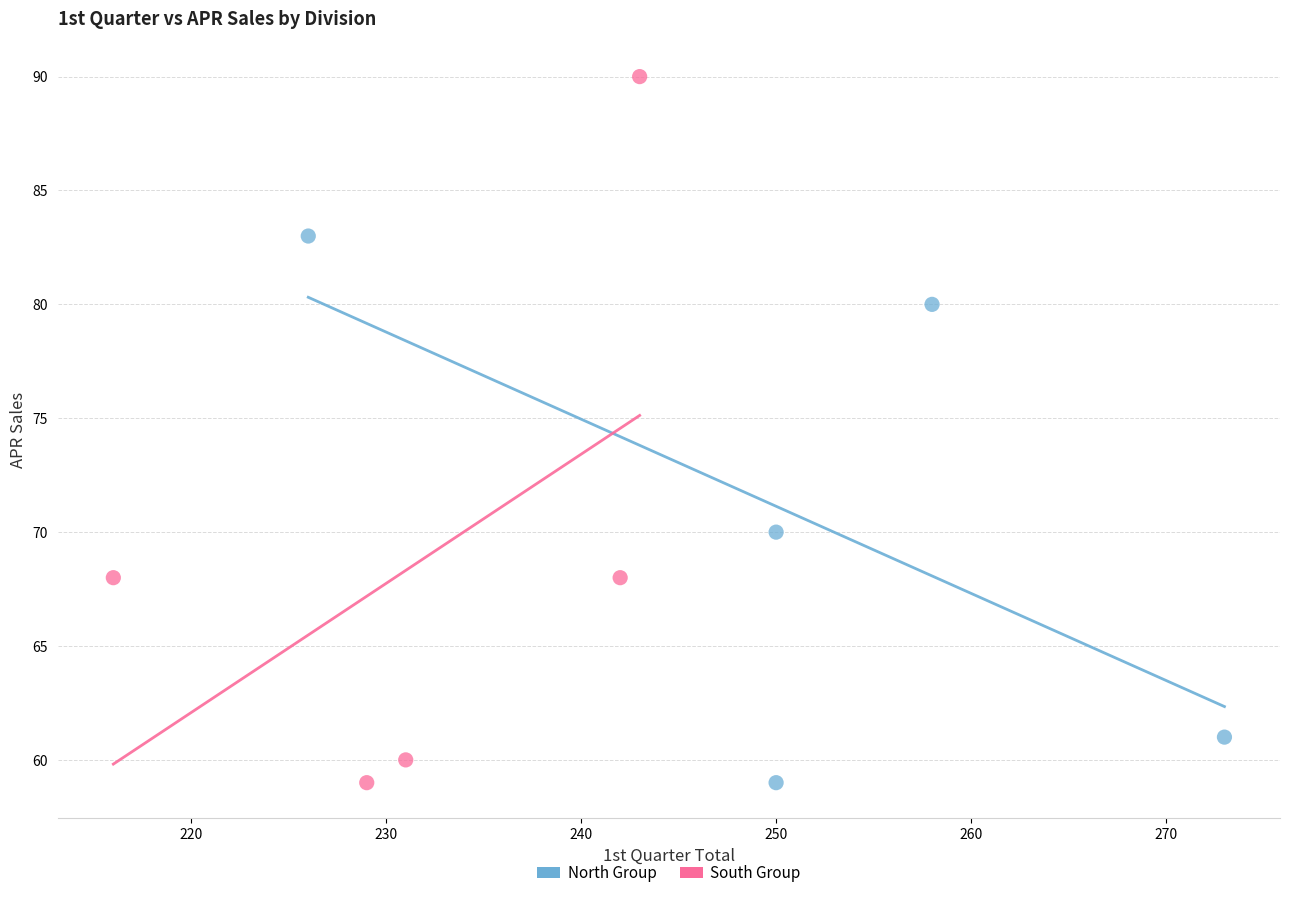

Which series has the widest spread of Y values?

South Group